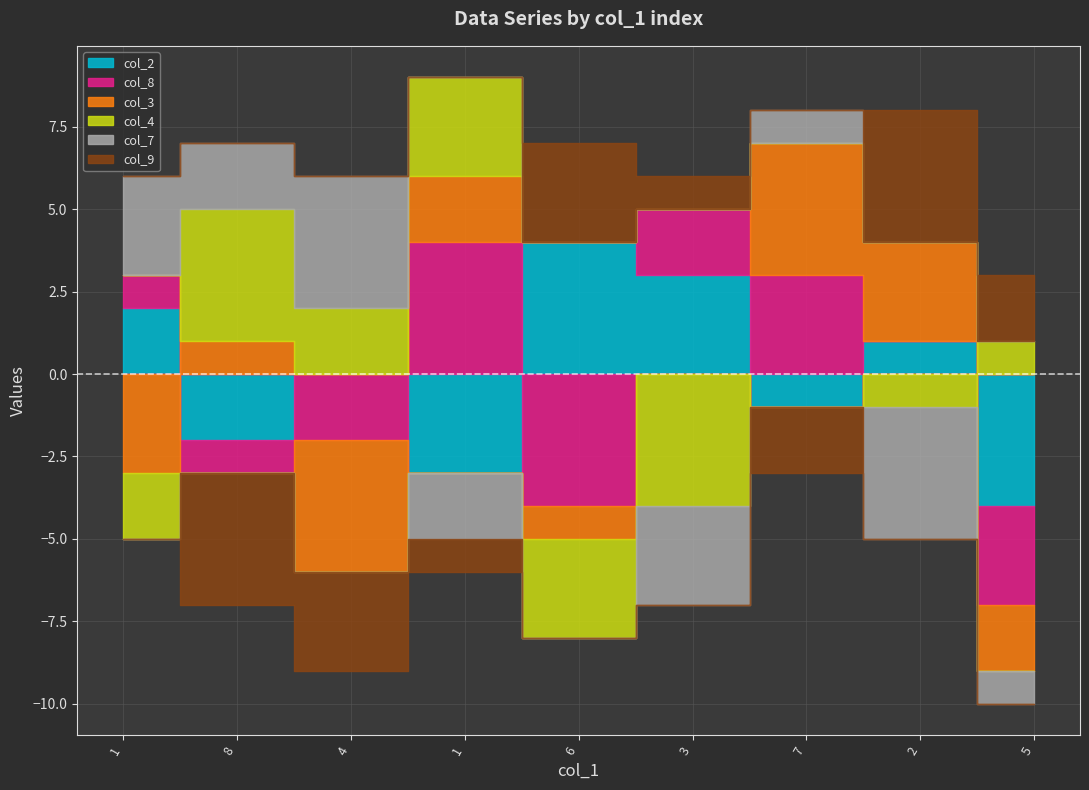

Rank the categories by col_8 value from lowest to highest.

6, 5, 4, 8, 2, 1, 3, 7, 1